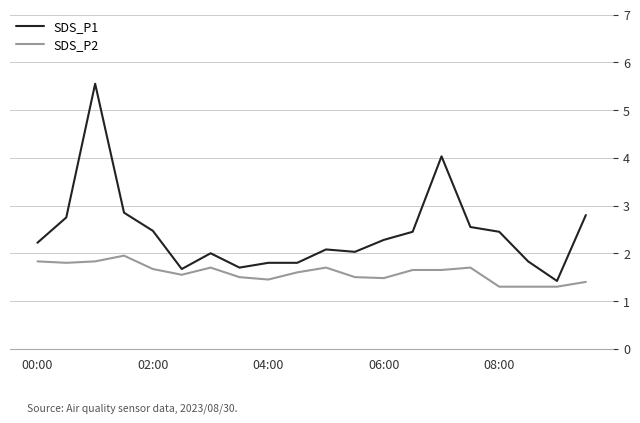

True or false: SDS_P1 and SDS_P2 intersect in this chart.

False